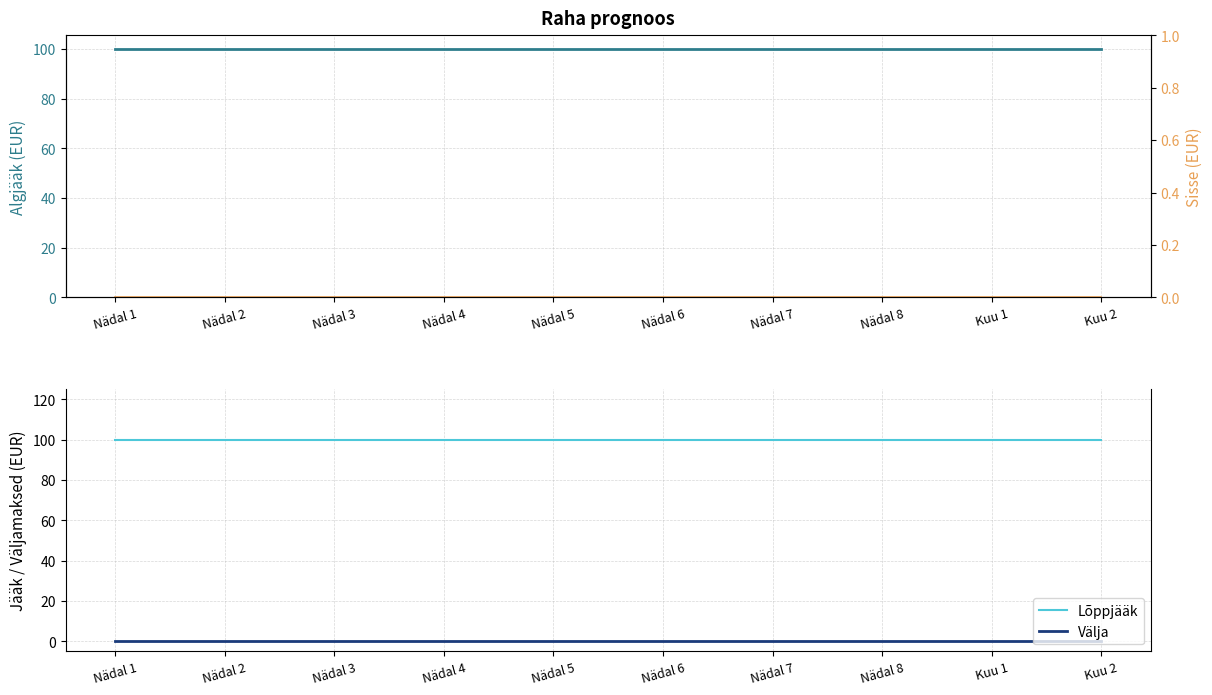

What is the total value across all series at Nädal 1?

200